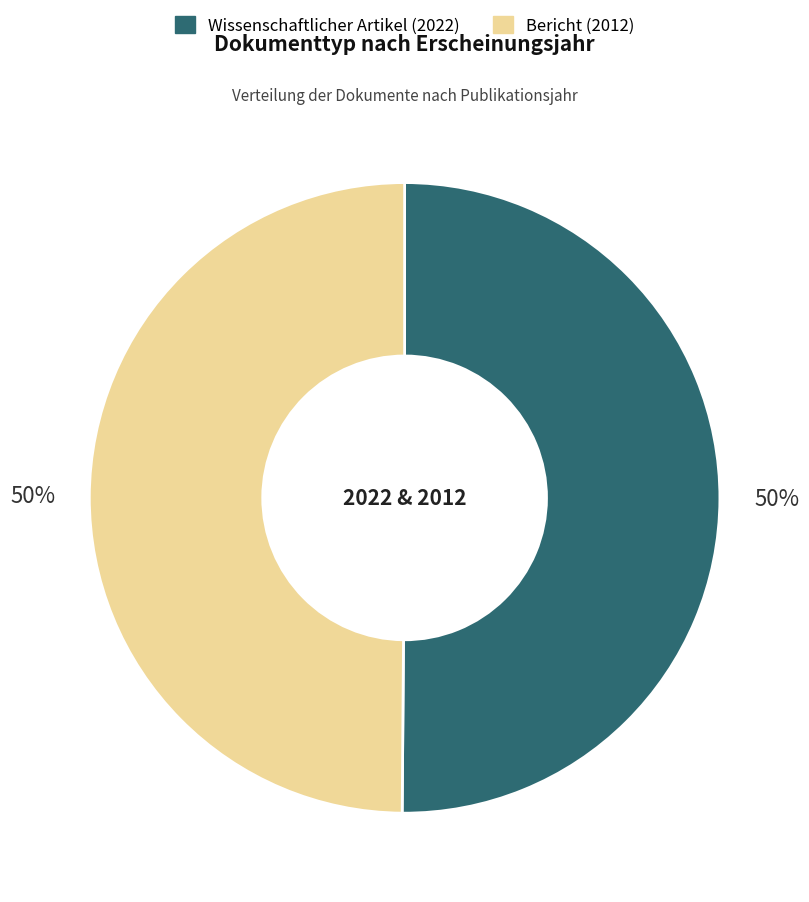

To the nearest percent, what percentage of the pie is Wissenschaftlicher Artikel (2022)?

50%